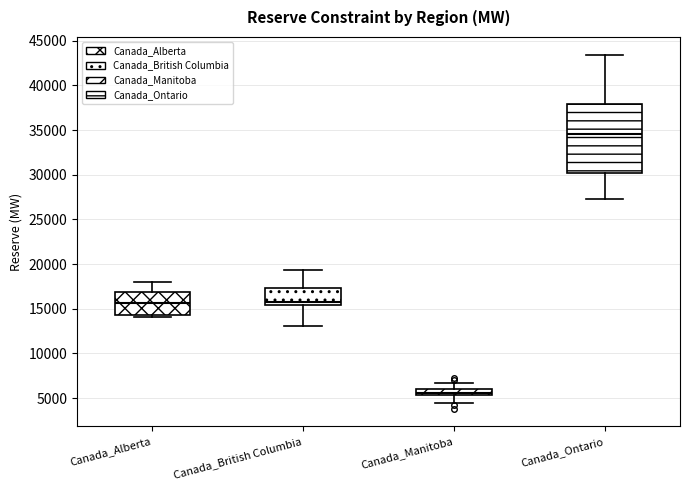

Comparing the boxes themselves (not the whiskers), which one is the tallest?

Canada_Ontario